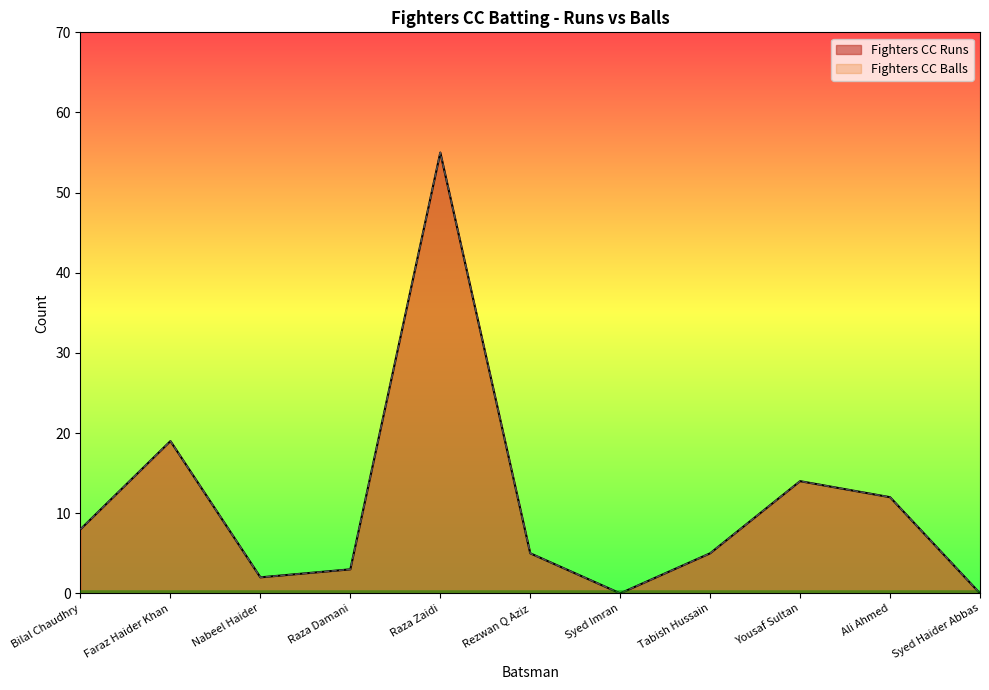

At which label does Fighters CC Balls first exceed 5?

Bilal Chaudhry